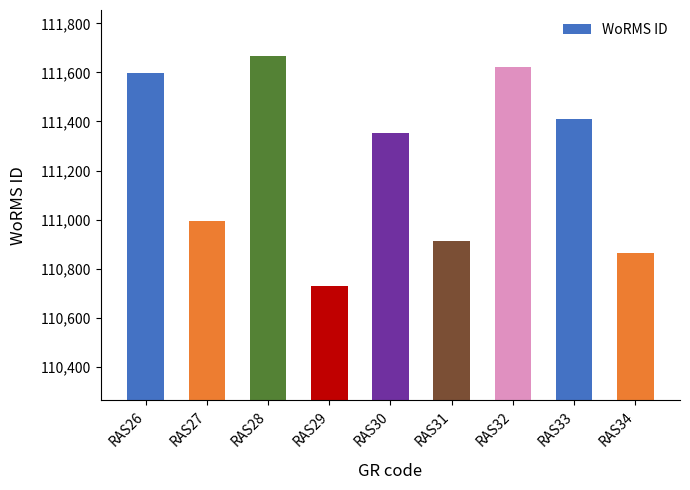

The chart shows a value of 41944 at RAS32. True or false?

False